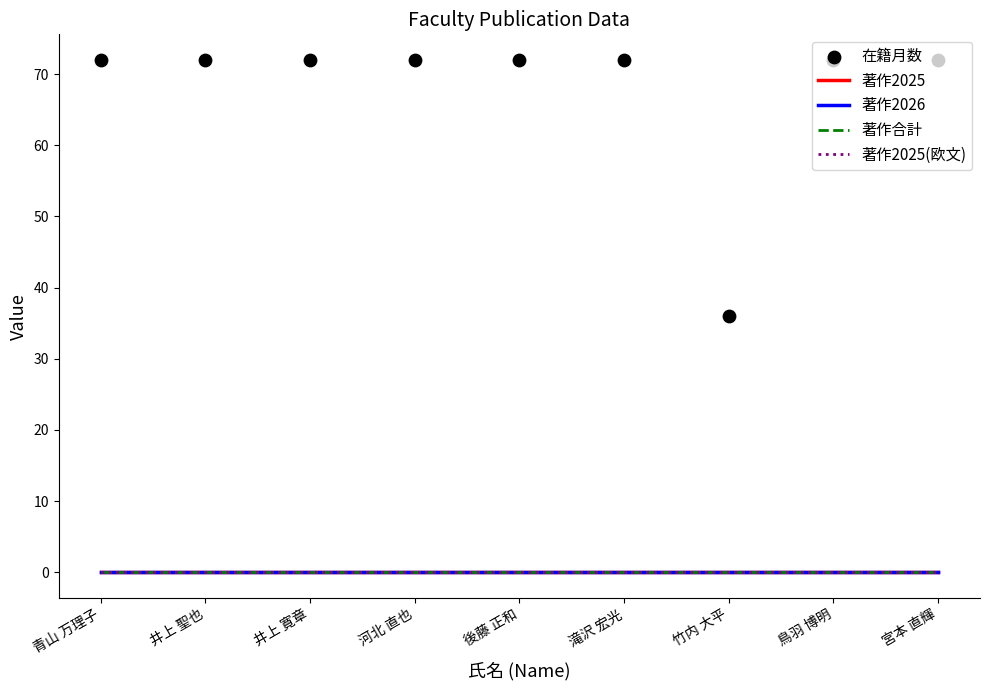

At which category is the sum across all series the highest?

青山 万理子